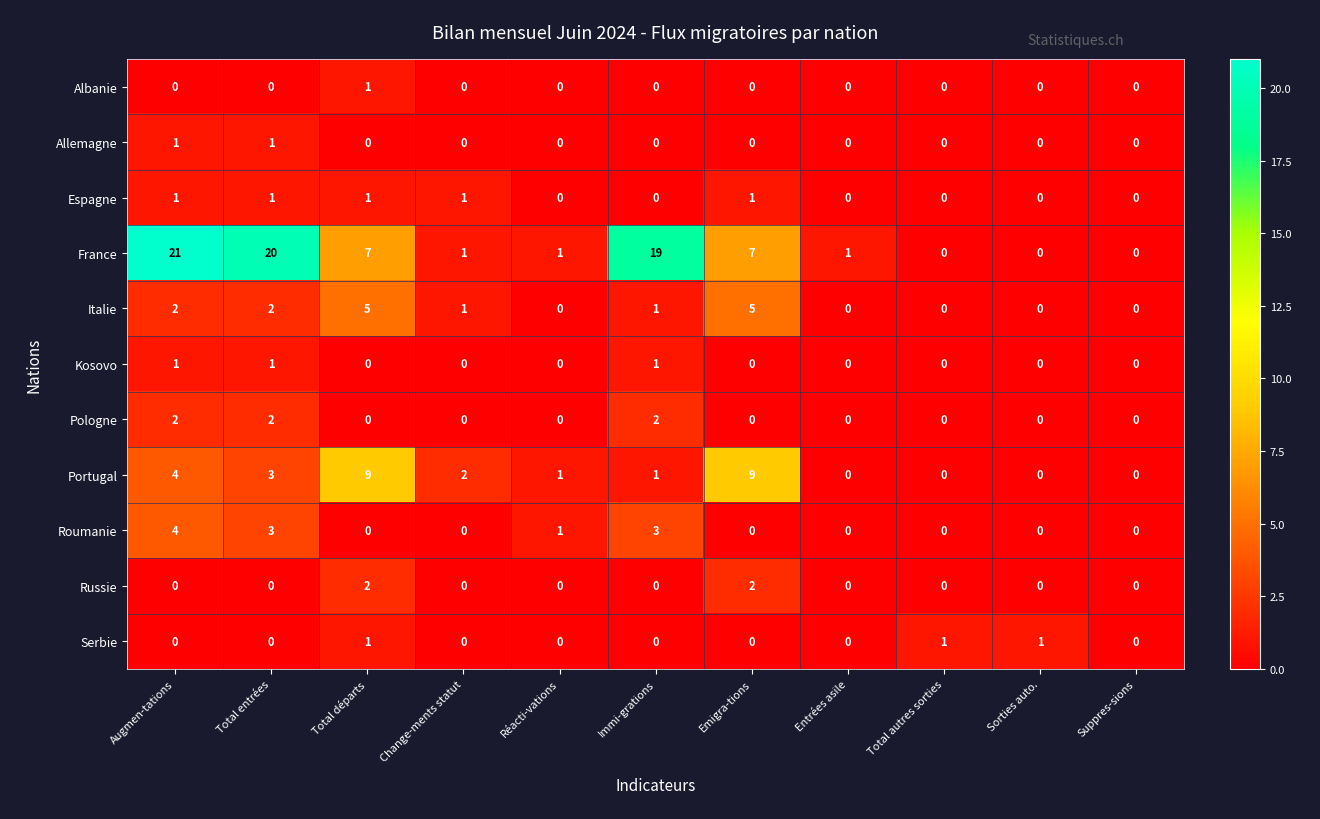

What is the sum of all Italie values?

16